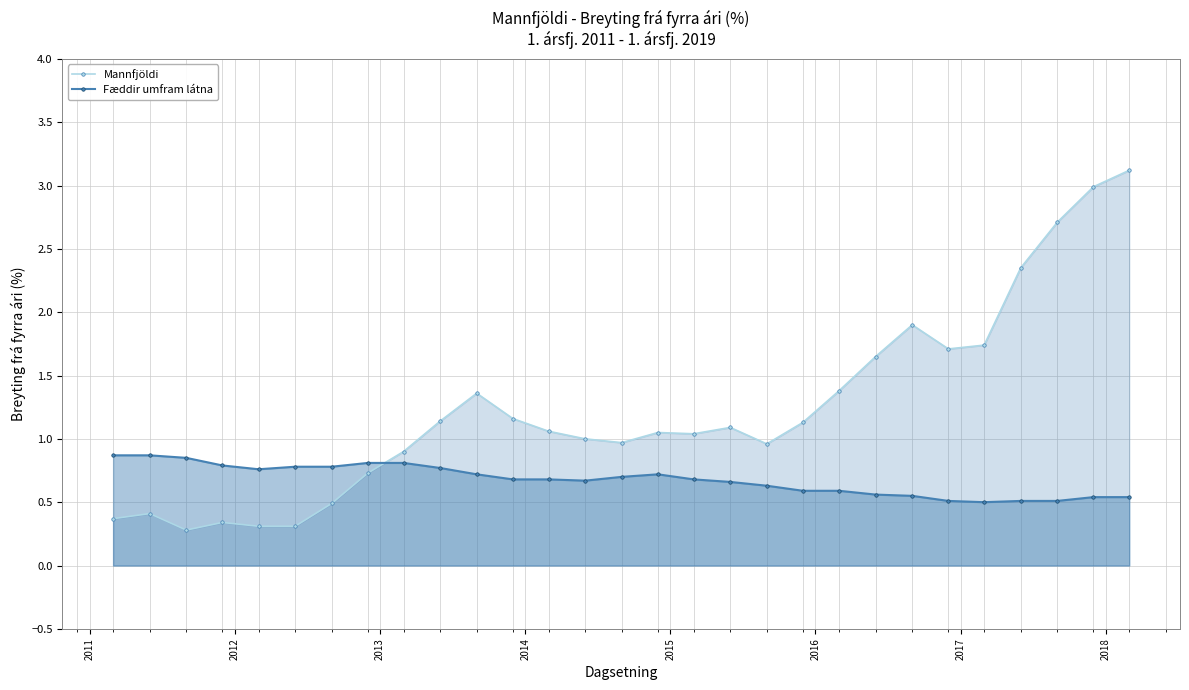

List the series in order of their overall mean, highest first.

Mannfjöldi, Fæddir umfram látna